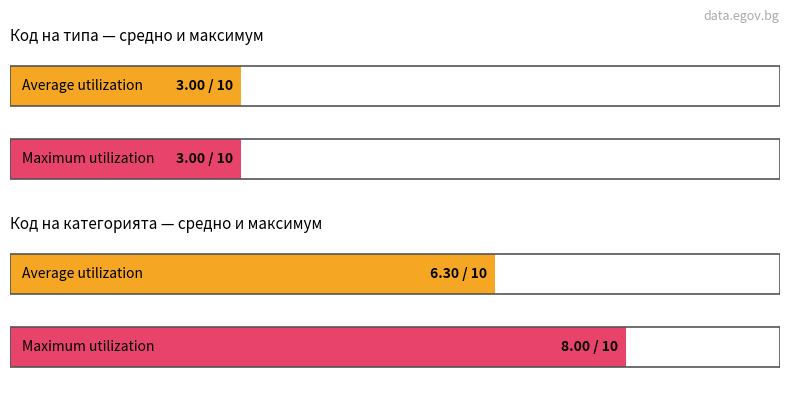

Count the number of data series in this chart.

2